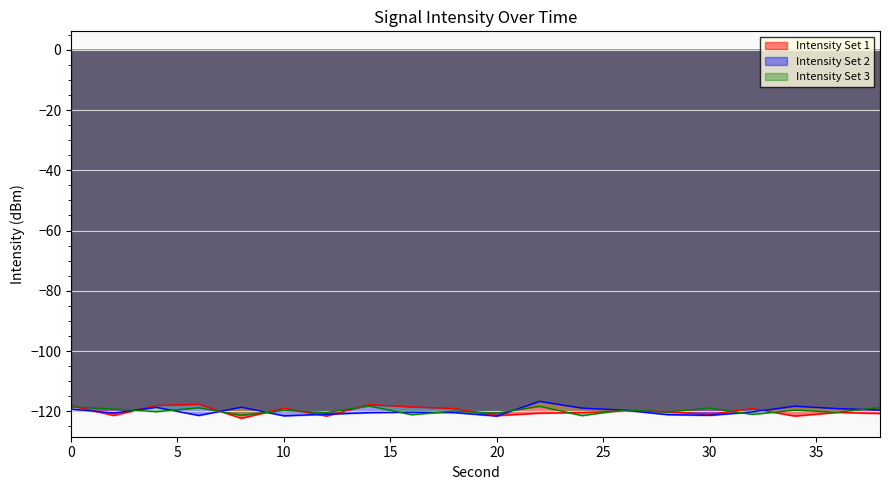

Reading right to left, transcribe all the data shown in this chart.

intensity_1: 38=-120.7	36=-120.3	34=-121.5	32=-119.1	30=-121.0	28=-120.1	26=-119.8	24=-120.4	22=-120.6	20=-121.4	18=-119.0	16=-118.5	14=-117.7	12=-121.5	10=-118.9	8=-122.3	6=-117.6	4=-118.0	2=-121.4	0=-118.1
intensity_2: 38=-119.5	36=-119.1	34=-118.3	32=-120.2	30=-121.3	28=-121.1	26=-119.6	24=-118.9	22=-116.7	20=-121.6	18=-120.4	16=-120.3	14=-120.4	12=-120.9	10=-121.5	8=-118.6	6=-121.3	4=-118.6	2=-120.5	0=-119.3
intensity_3: 38=-118.7	36=-120.3	34=-119.6	32=-121.0	30=-118.9	28=-120.2	26=-119.5	24=-121.4	22=-118.3	20=-120.6	18=-119.9	16=-121.1	14=-118.2	12=-120.4	10=-119.7	8=-121.3	6=-118.8	4=-120.1	2=-119.2	0=-118.5